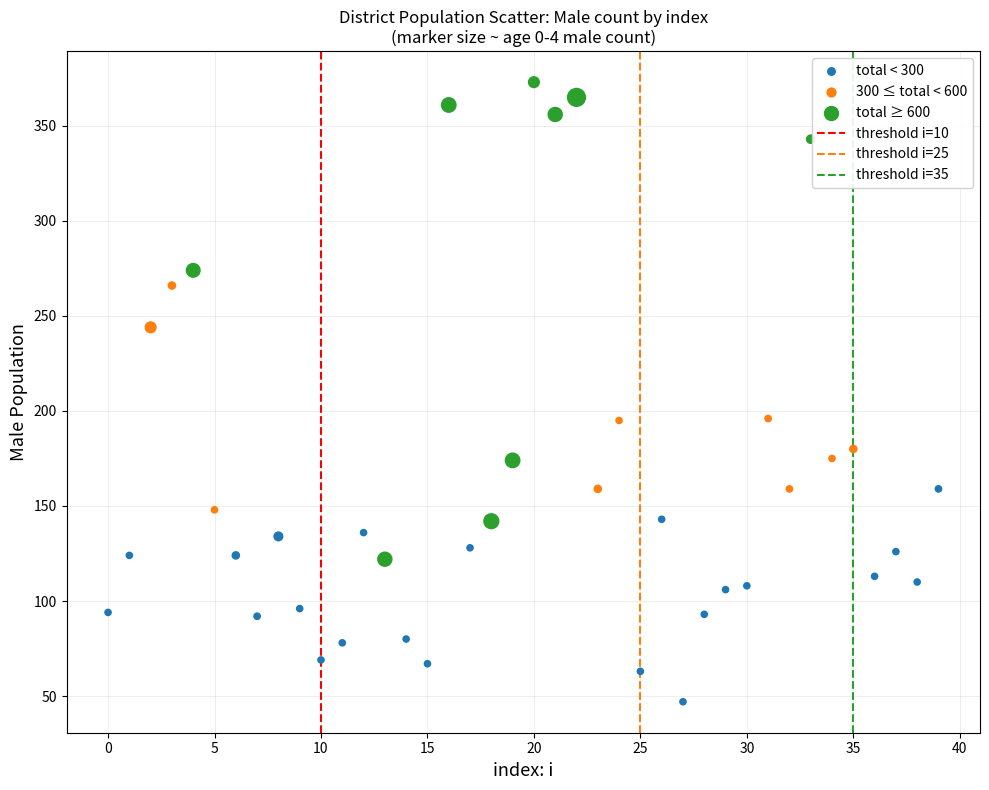

Which series contains the highest Y value?

total ≥ 600